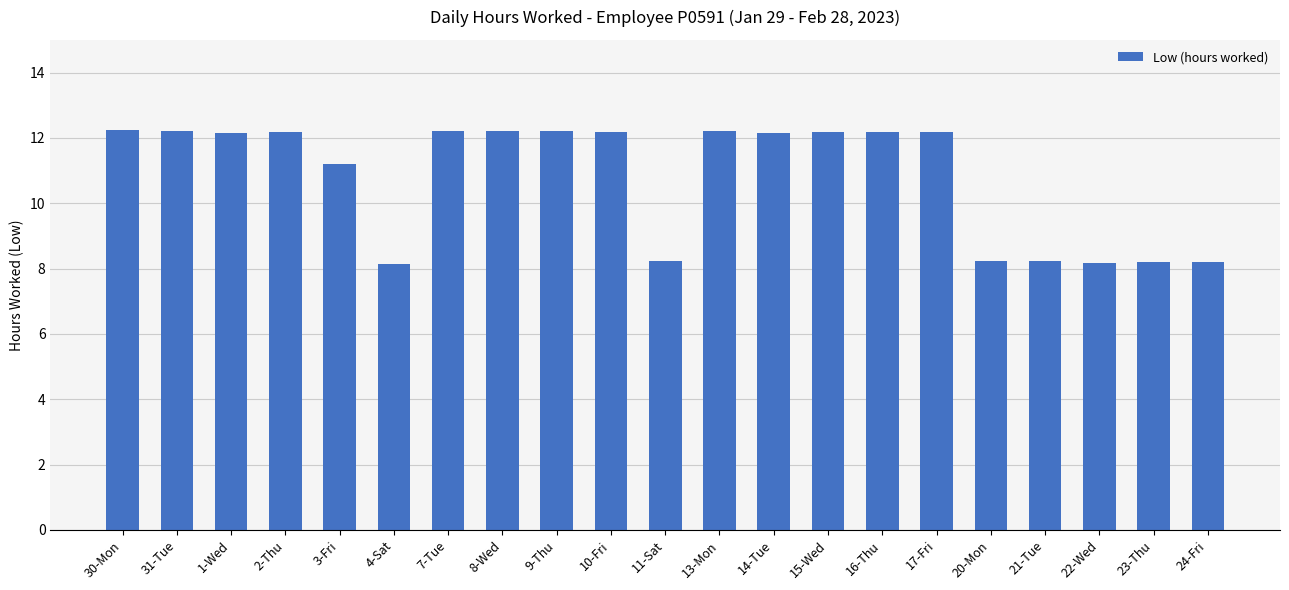

At which label does the data first exceed 12?

30-Mon